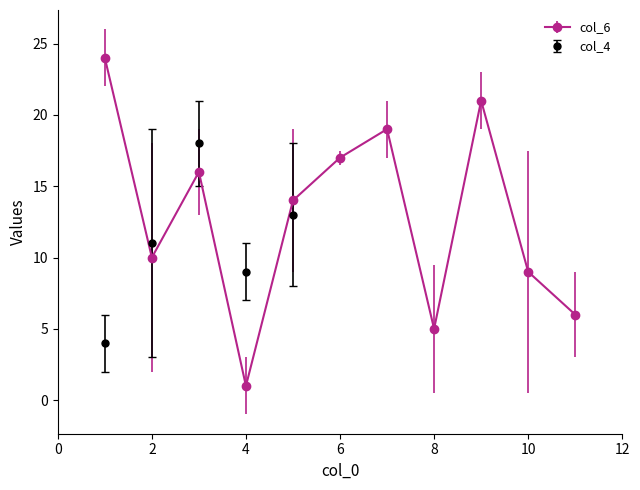

Is it true that col_6 equals 9 at 6?

False